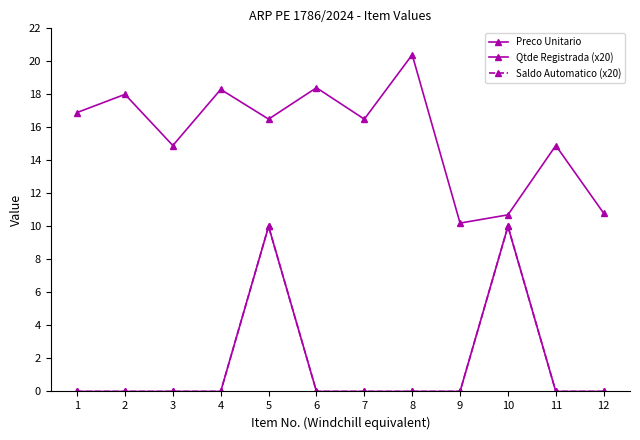

True or false: Preco Unitario and Qtde Registrada (x20) intersect in this chart.

False